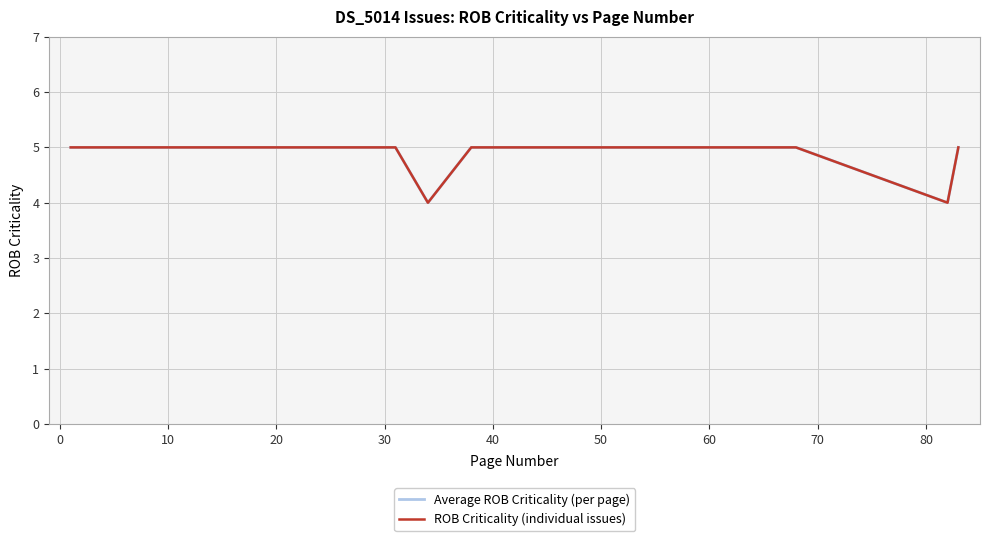

What is the greatest value displayed?

5